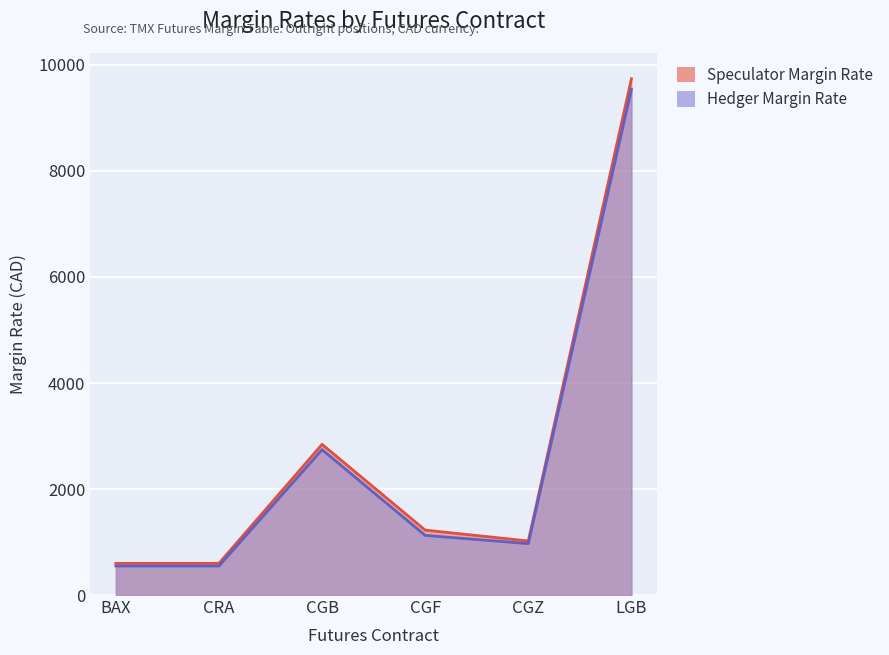

What is the value of the Speculator Margin Rate point at the 2nd from the left?

598